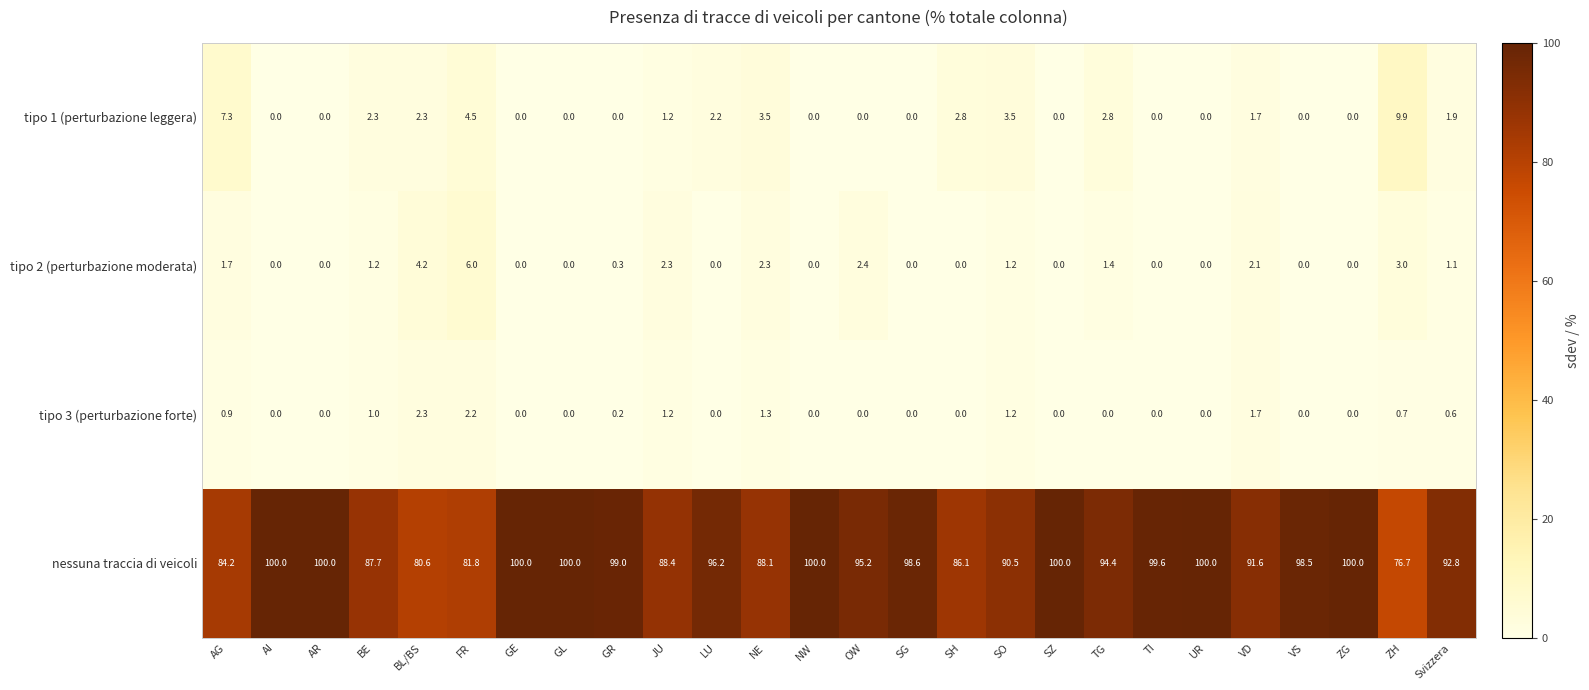

What is the difference between the maximum and second lowest values in the tipo 1 (perturbazione leggera) series?

9.9